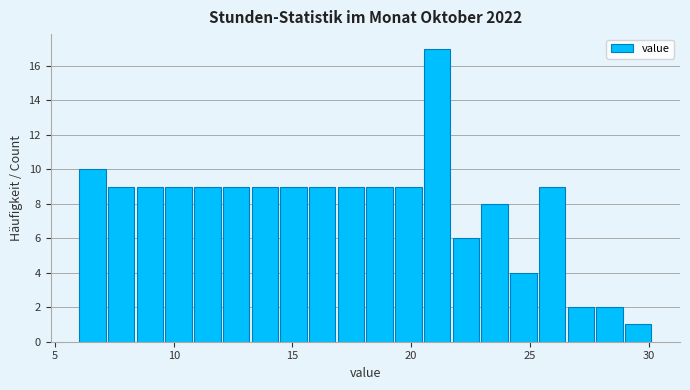

Around what value on the x-axis is the tallest bar? Give the approximate position of its centre, as read against the axis.

21.0